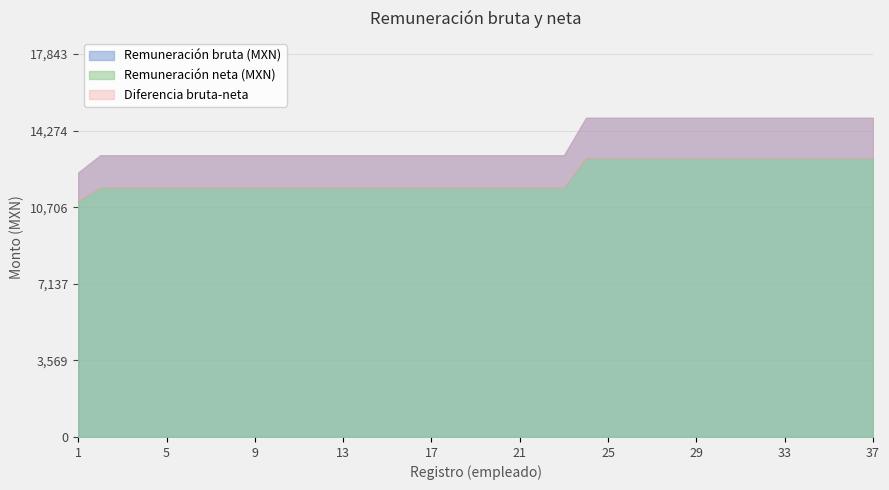

True or false: Remuneración neta (MXN) has a value of 12986.6 at 27.

True